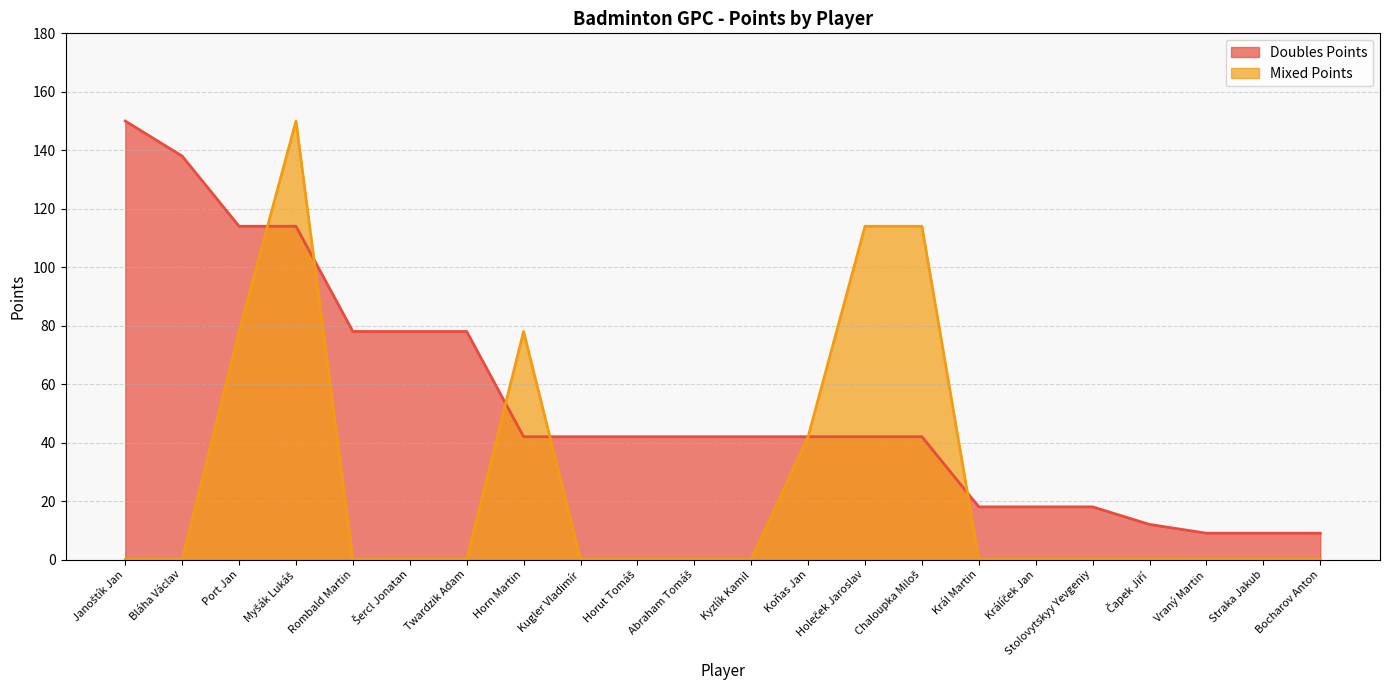

What are all the series names shown in the legend?

Doubles Points, Mixed Points